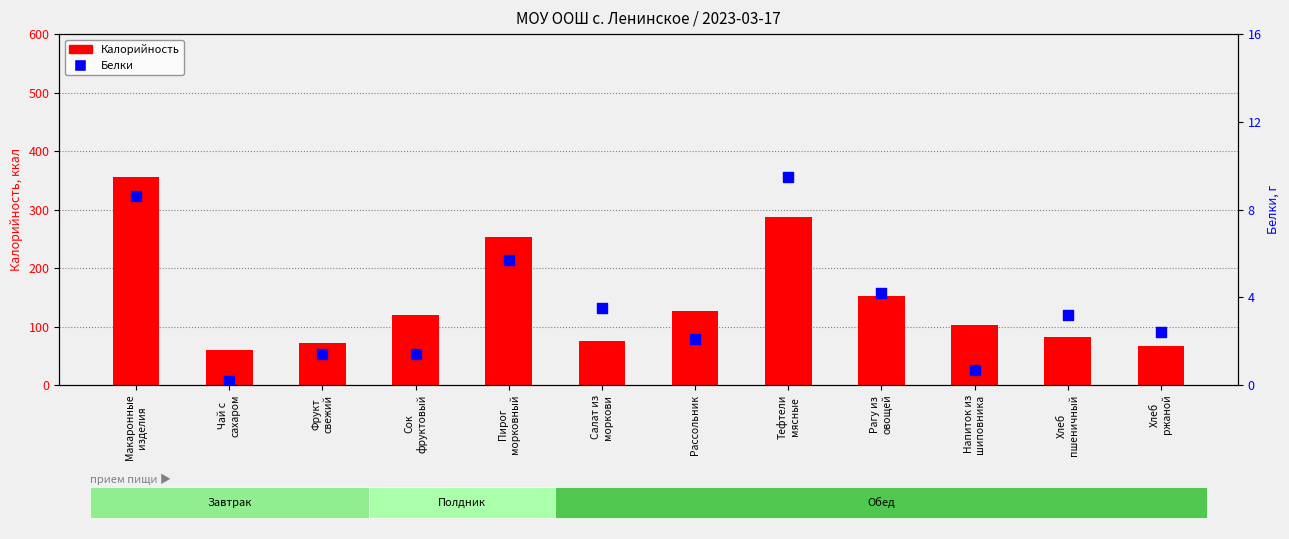

What is the total value across all series at Салат из
моркови?

79.5